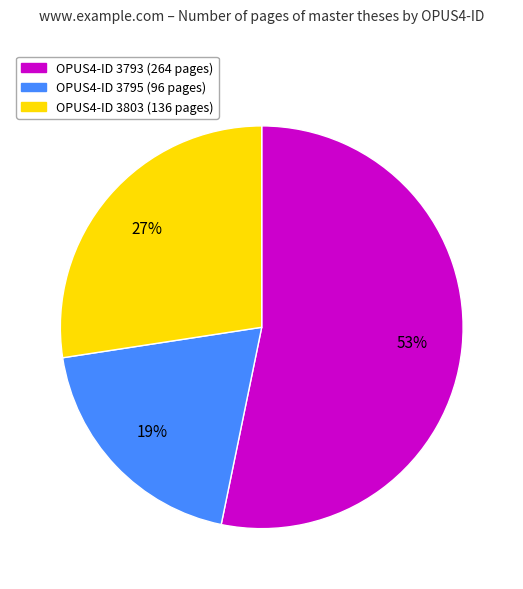

To the nearest percent, what is the average slice percentage?

33%